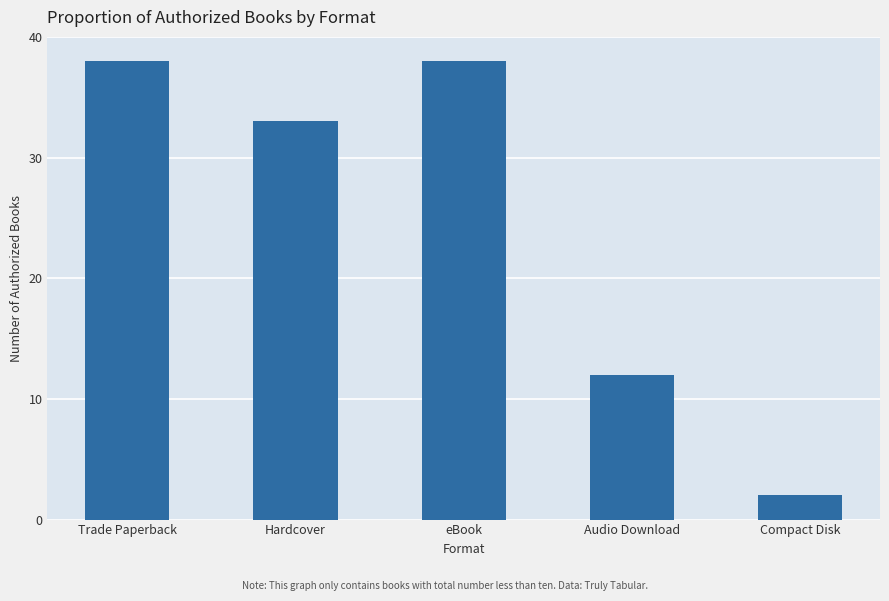

The value at Audio Download is 4. True or false?

False